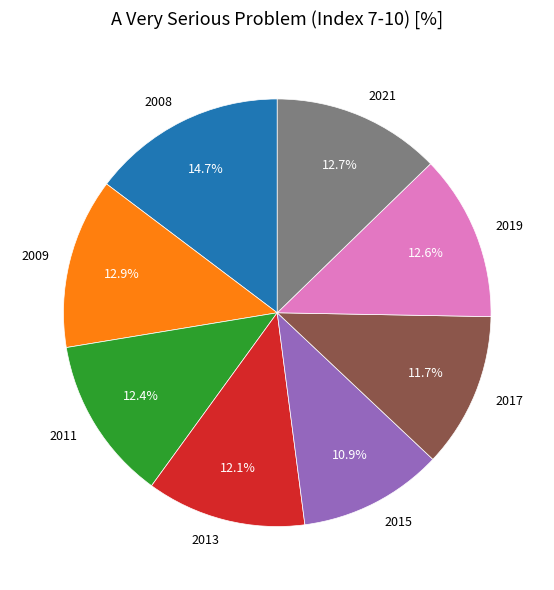

The 2015 slice represents 11% of the pie. True or false?

True